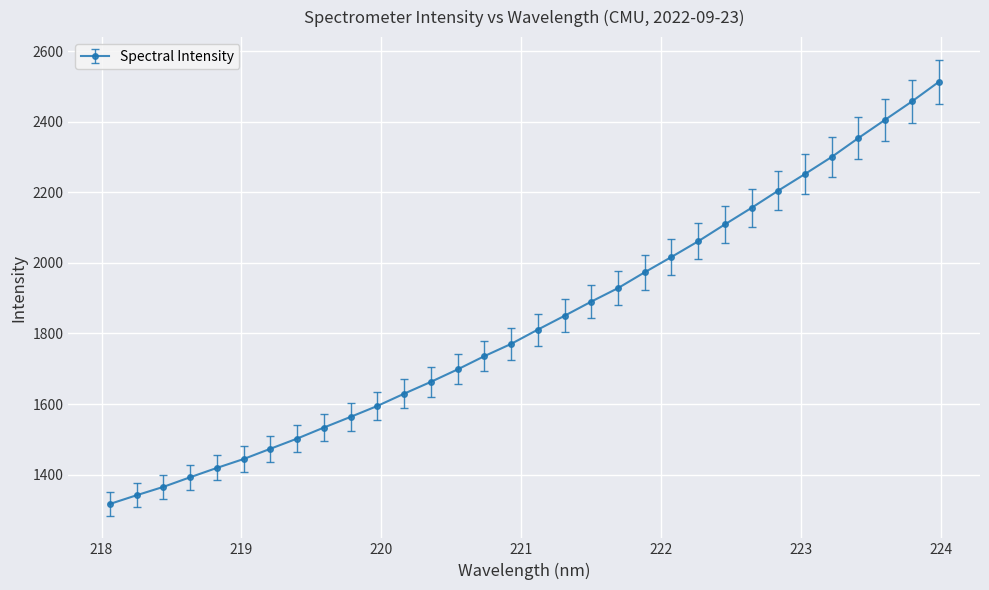

What is the difference between the second highest and minimum values?

1140.6